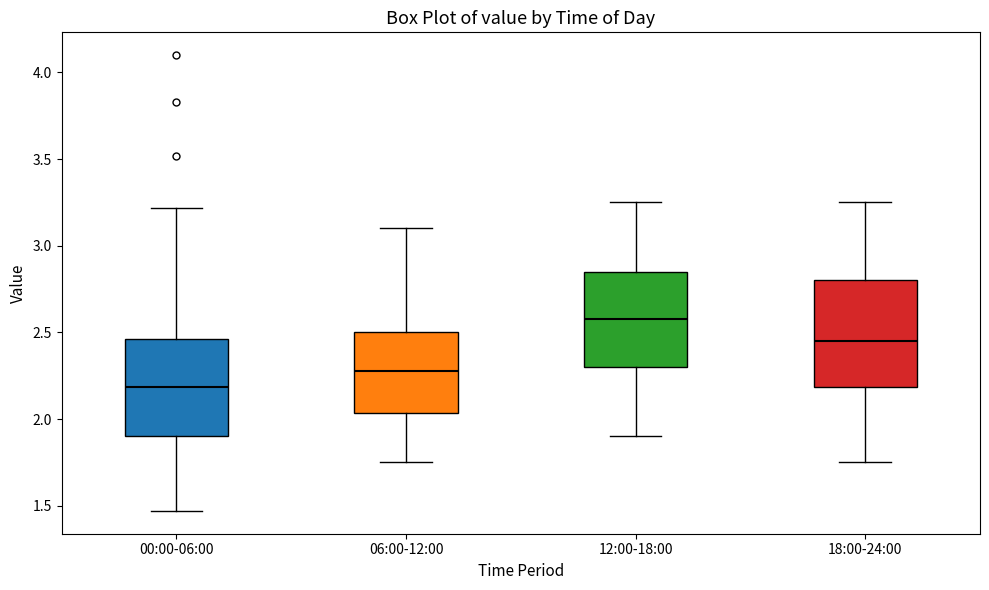

Where does the upper whisker of the box for 18:00-24:00 end on the y-axis? The values are not printed on the chart, so give them approximately, as read against the axis.

3.25